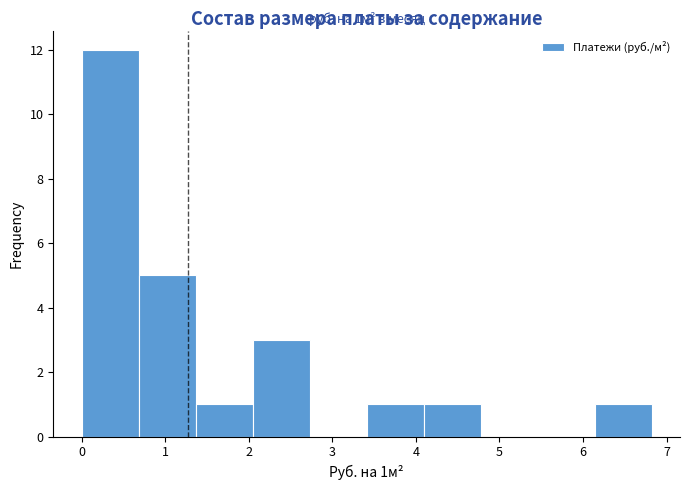

Which range on the x-axis has the tallest bar?

0.0 to 0.7